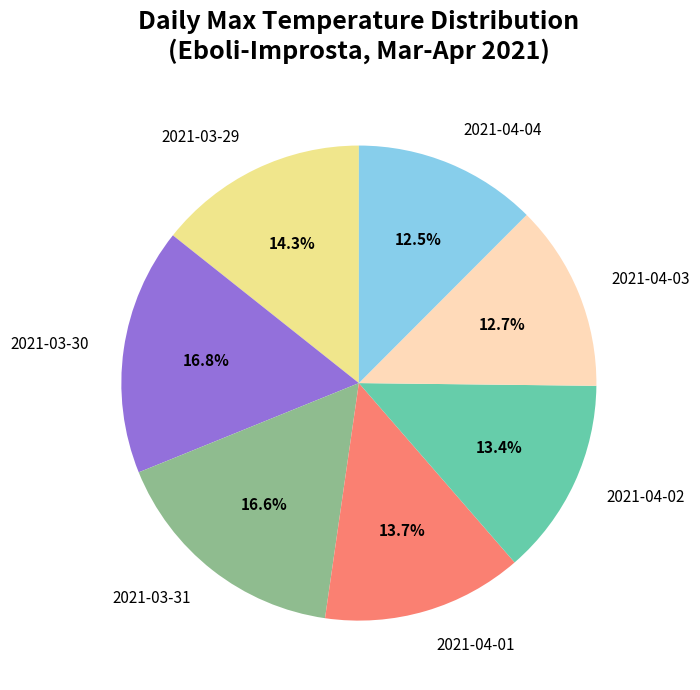

To the nearest percent, what is the combined percentage of 2021-03-30 and 2021-04-04?

29%